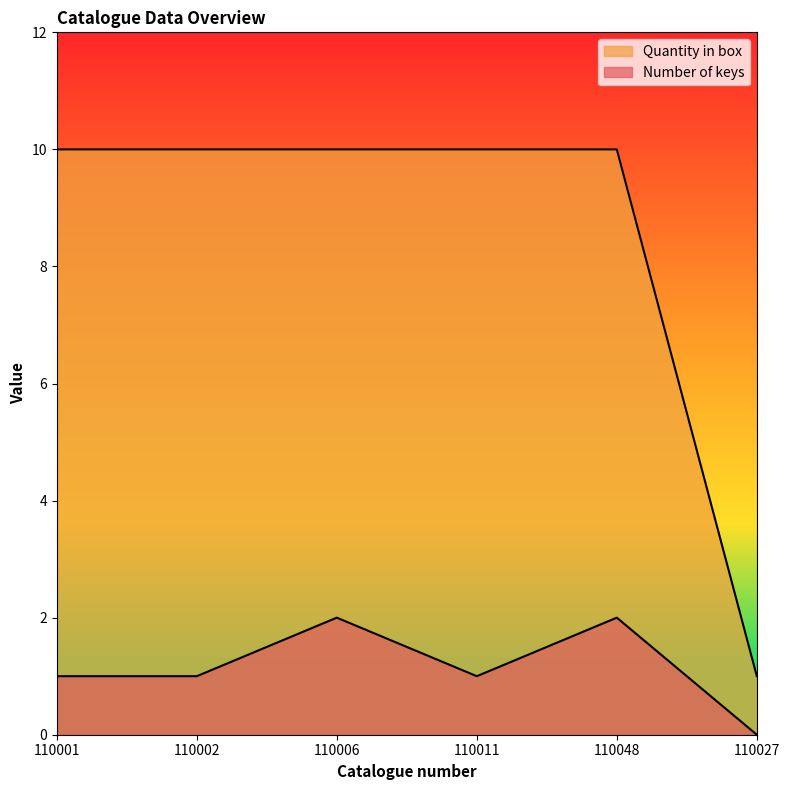

What is the average value of the Quantity in box series?

8